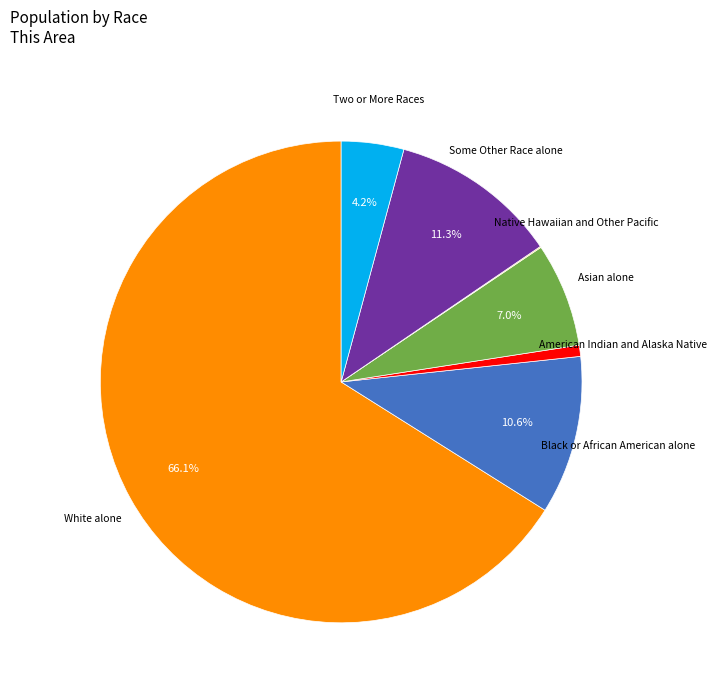

Does any single category account for the majority?

Yes